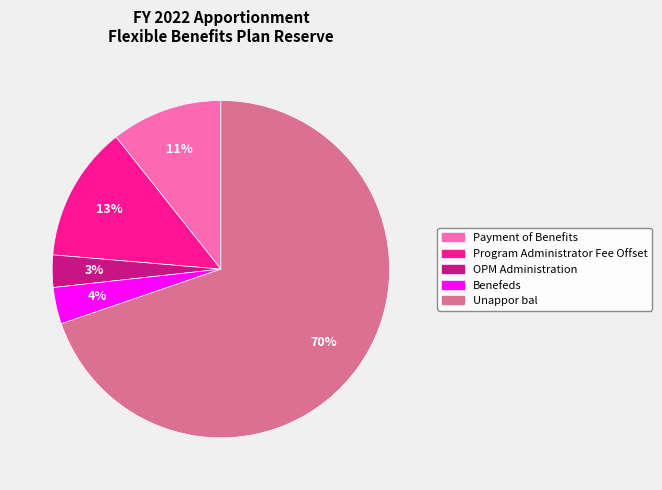

Is there a majority slice in this chart?

Yes